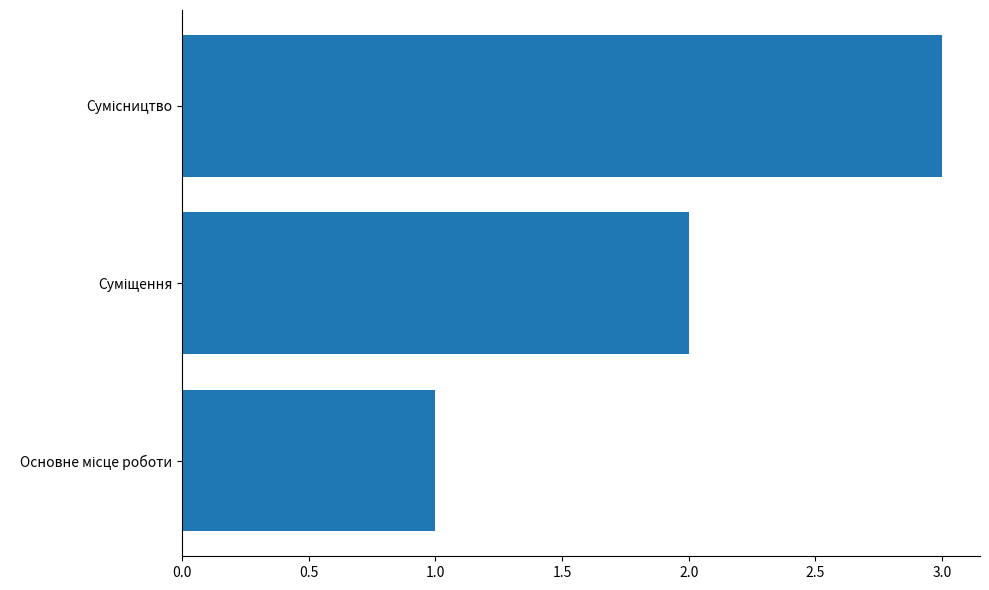

What is the sum of all values?

6